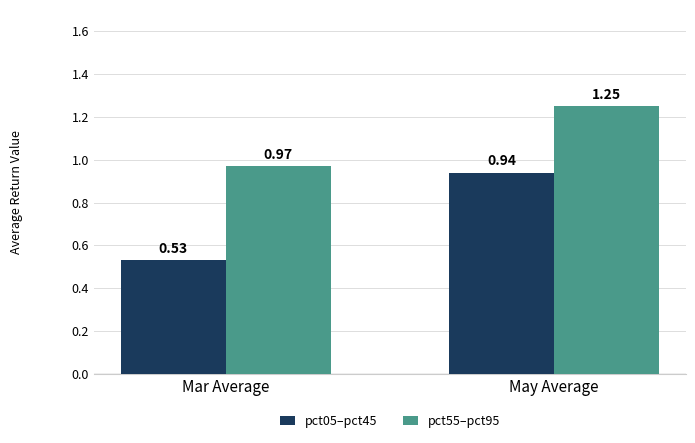

How many groups of bars are there?

2